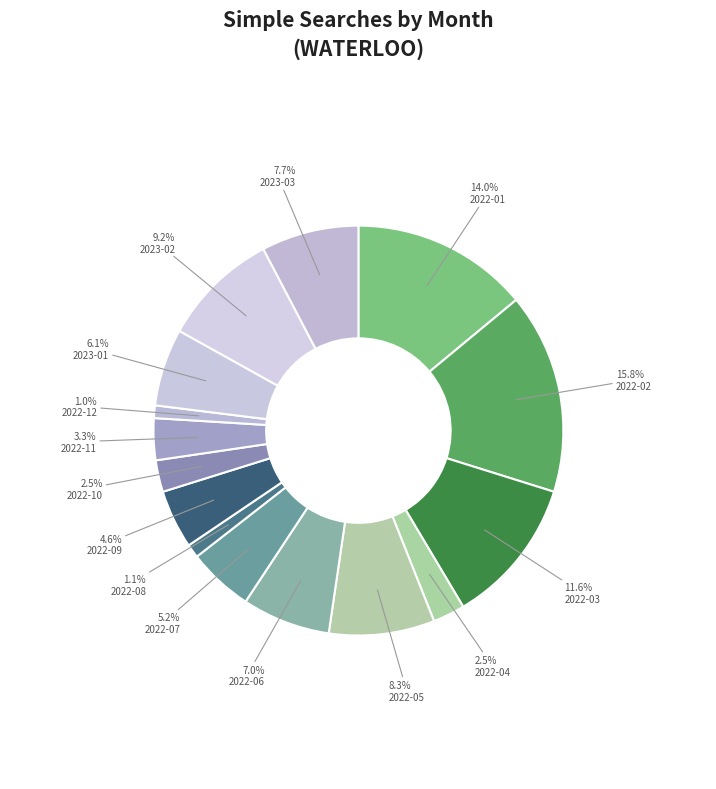

How many slices are in this pie chart?

15